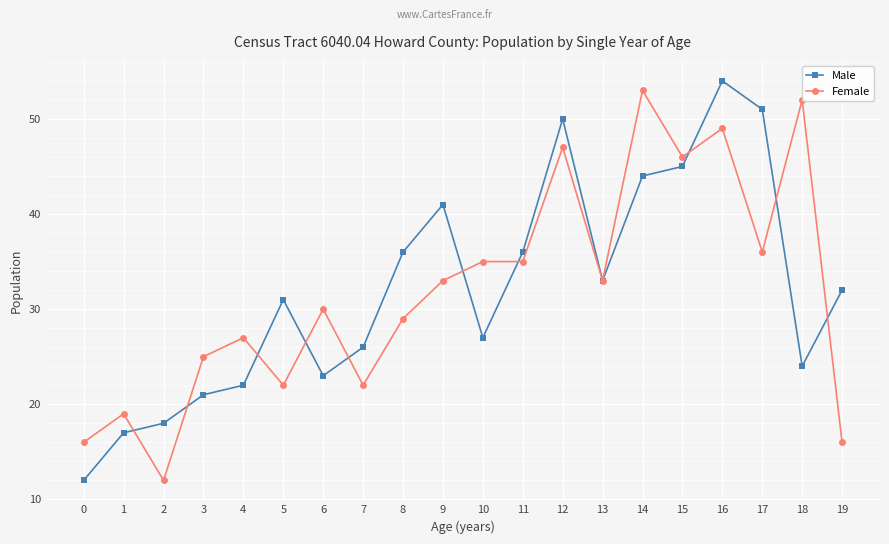

The Male series shows 30 at 12. True or false?

False